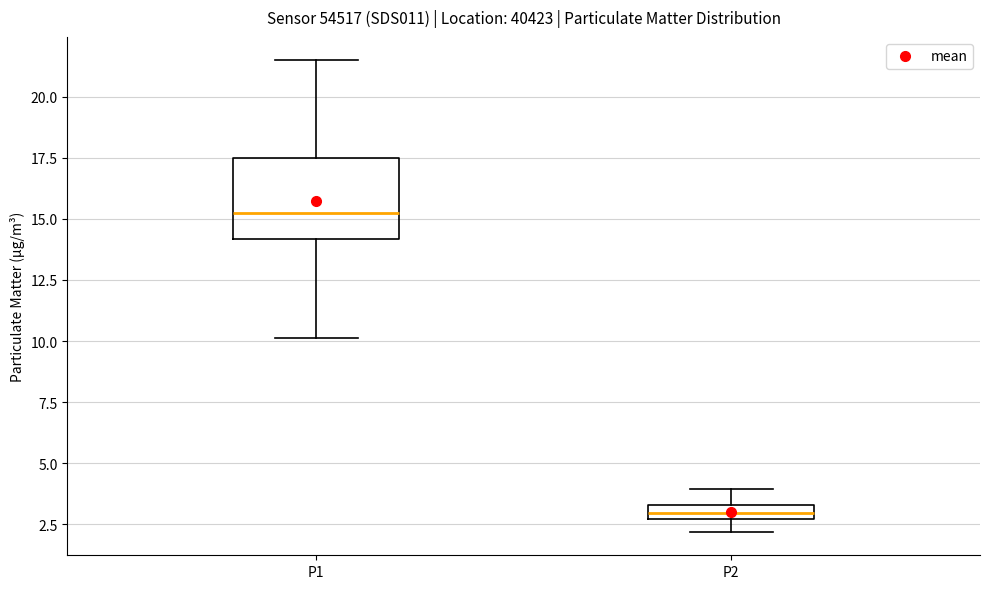

Where does the upper whisker of the box for P1 end on the y-axis? The values are not printed on the chart, so give them approximately, as read against the axis.

21.5